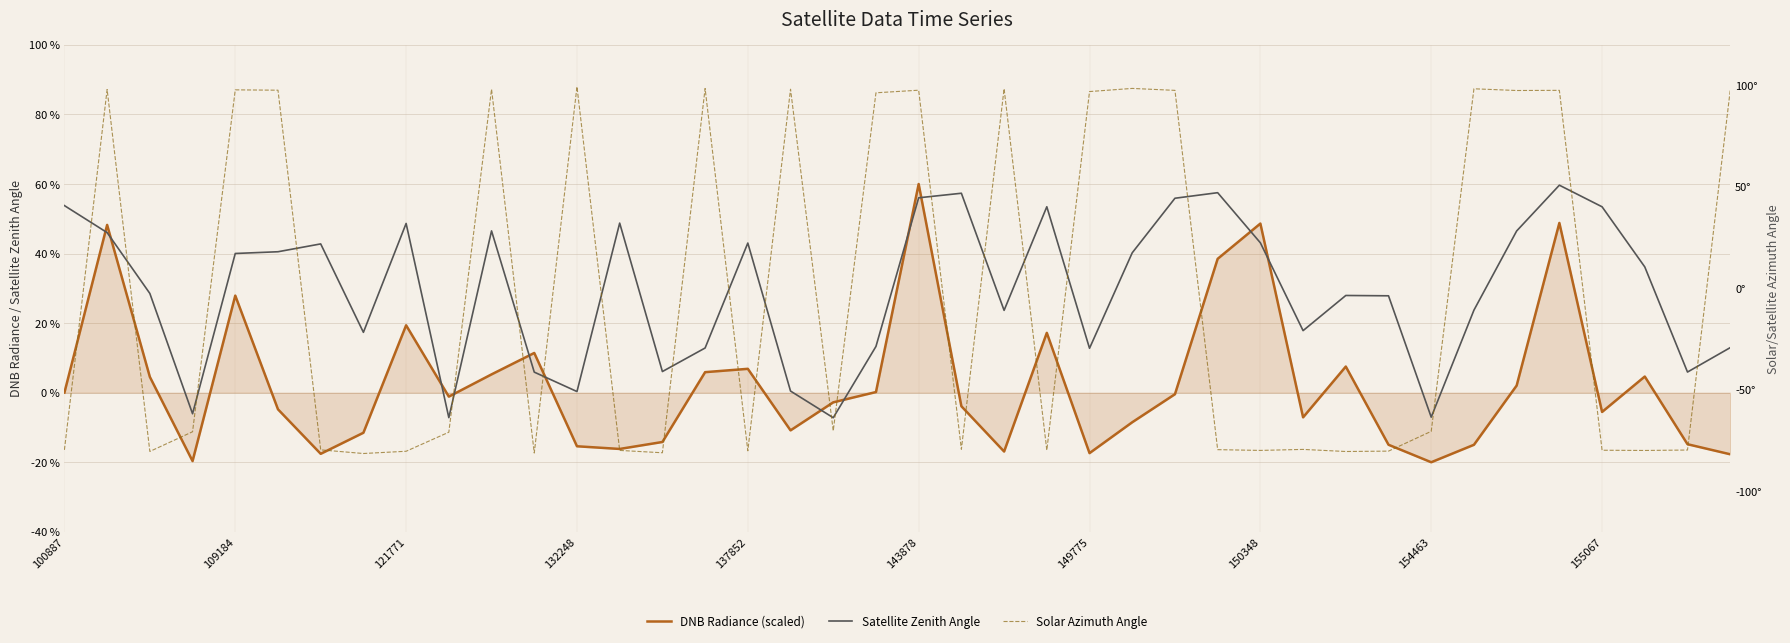

What is the average value of the Solar Azimuth Angle series?

-3.5